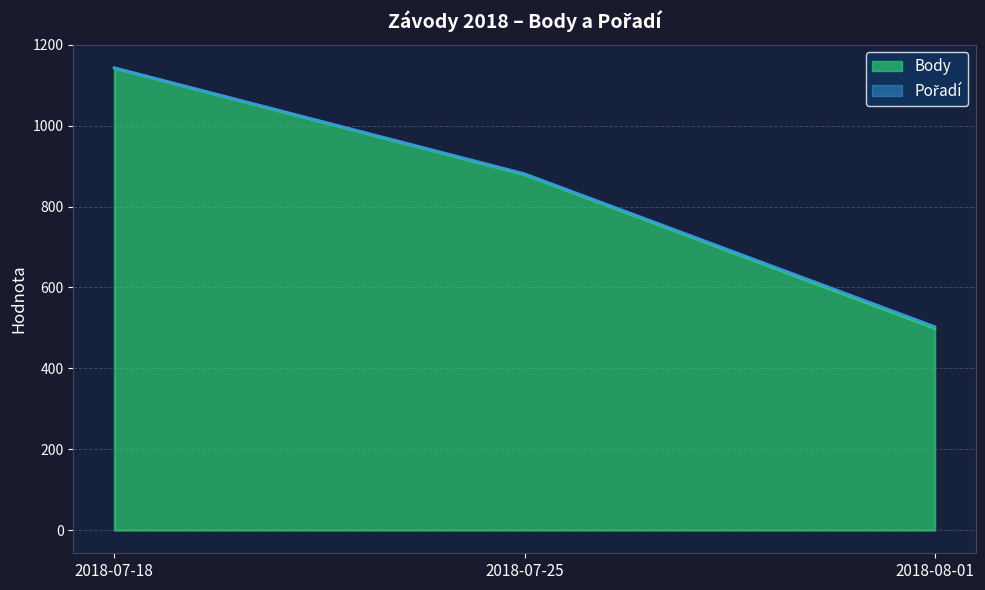

Between 2018-08-01 and 2018-07-18, which is larger?

2018-07-18